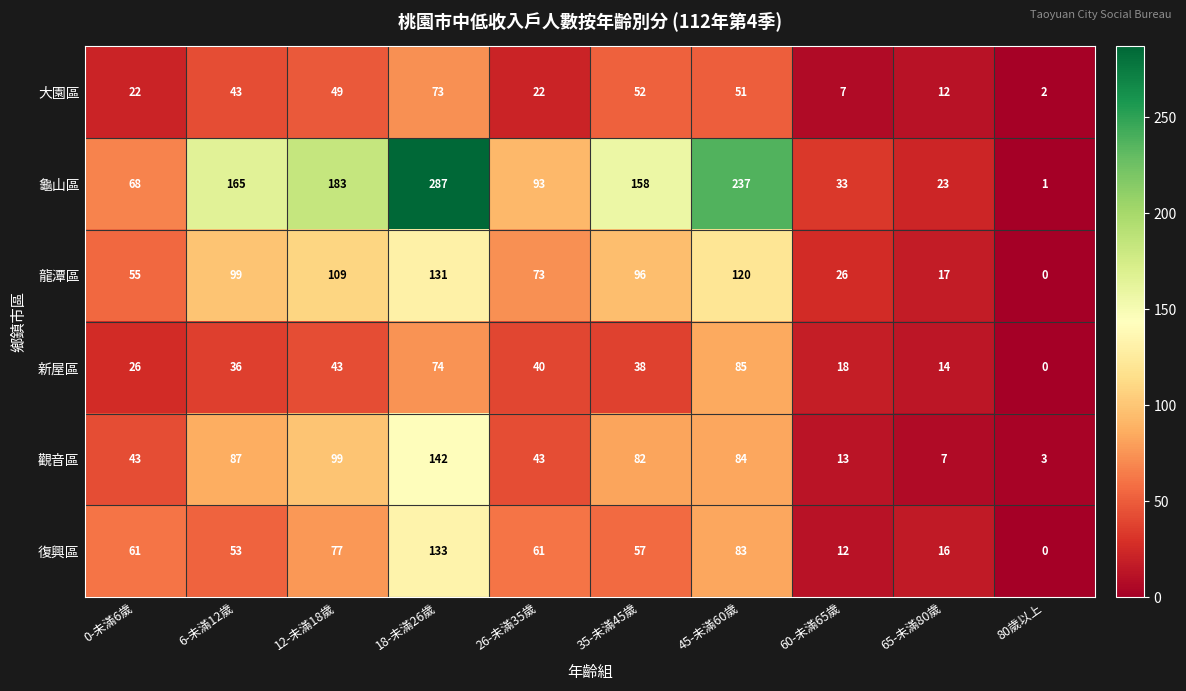

What is the sum of the 新屋區 values at 26-未滿35歲 and 45-未滿60歲?

125